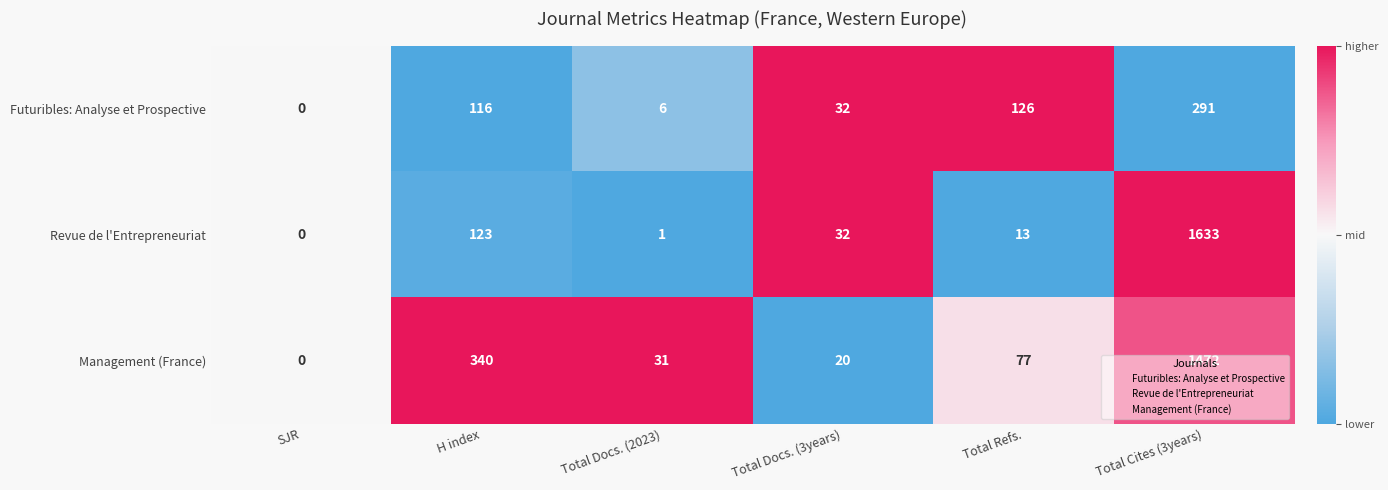

What is the sum of all Management (France) values?

1940